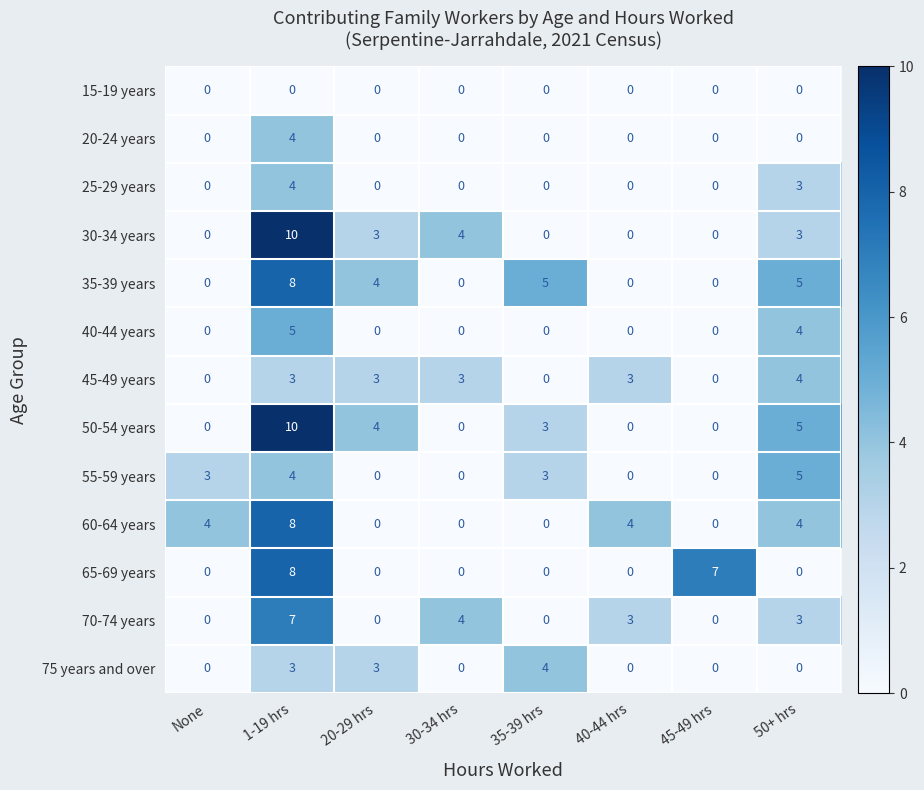

What is the difference between the 50-54 years values at 35-39 hrs and 45-49 hrs?

3